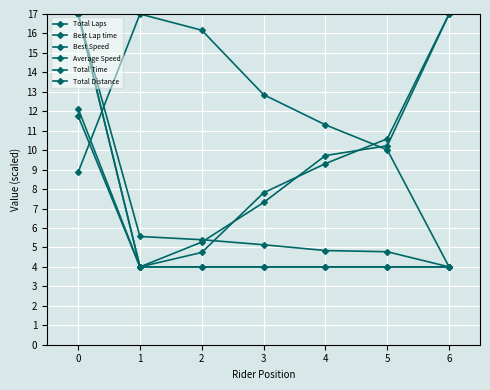

How many data points in Best Lap time are above 9?

4